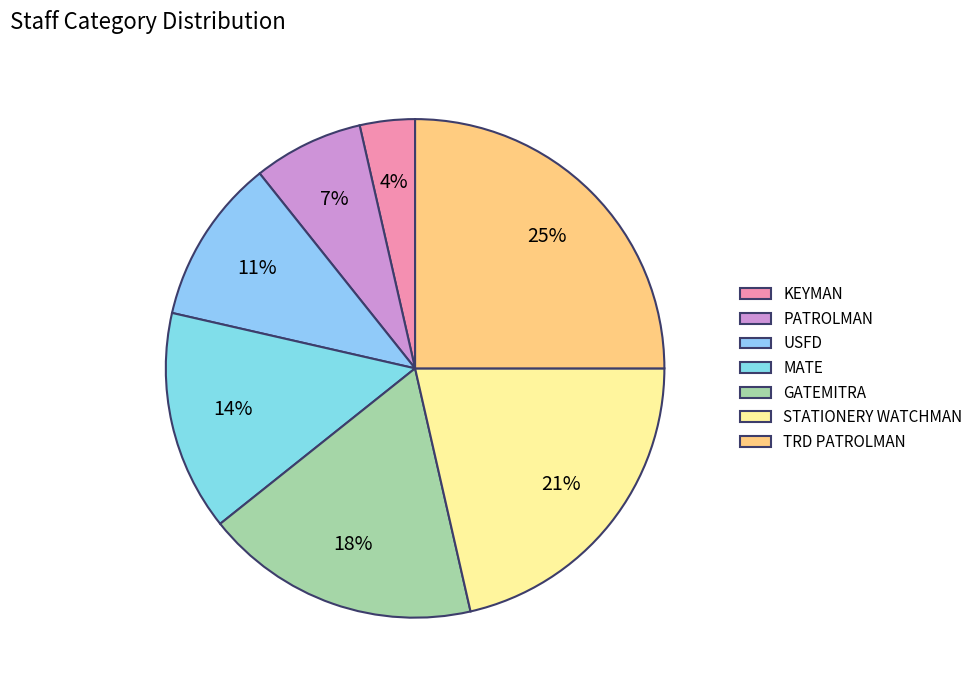

The KEYMAN slice represents 15% of the pie. True or false?

False